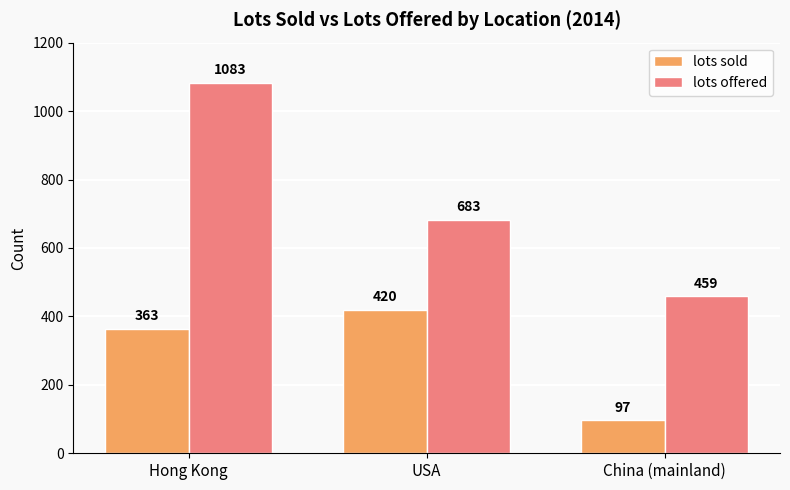

The value of lots offered at China (mainland) is 311. True or false?

False